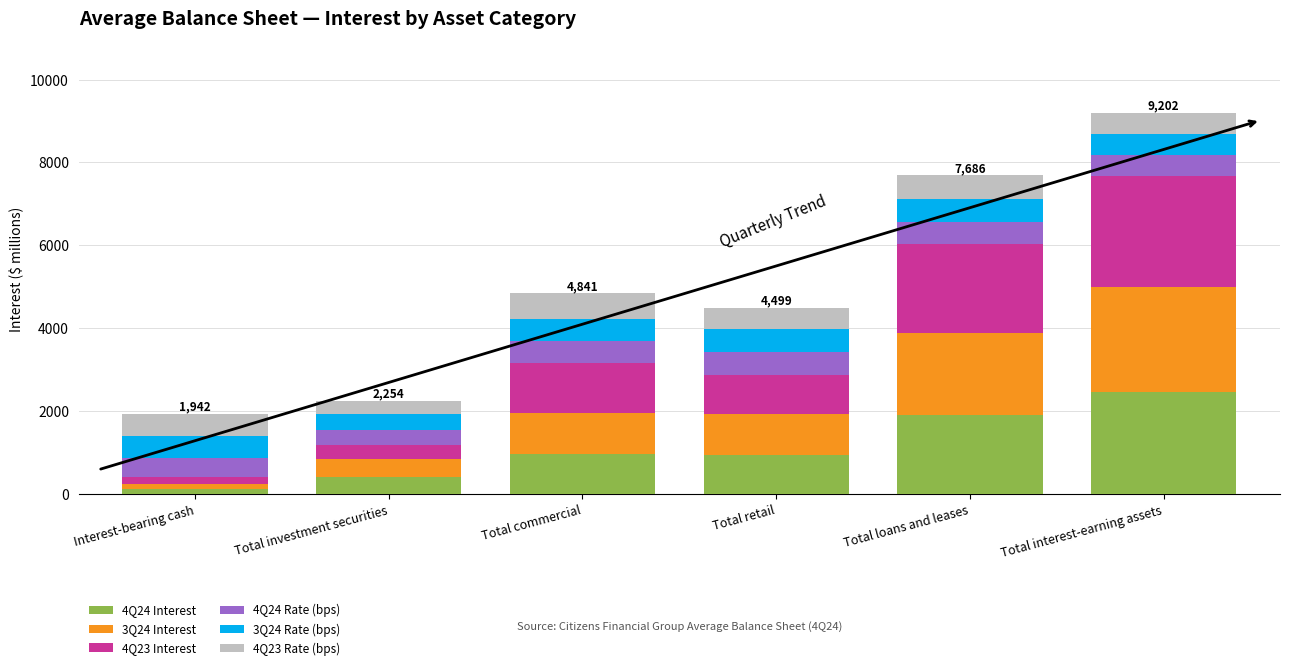

Which category has the highest value in the 4Q24 Interest series?

Total interest-earning assets